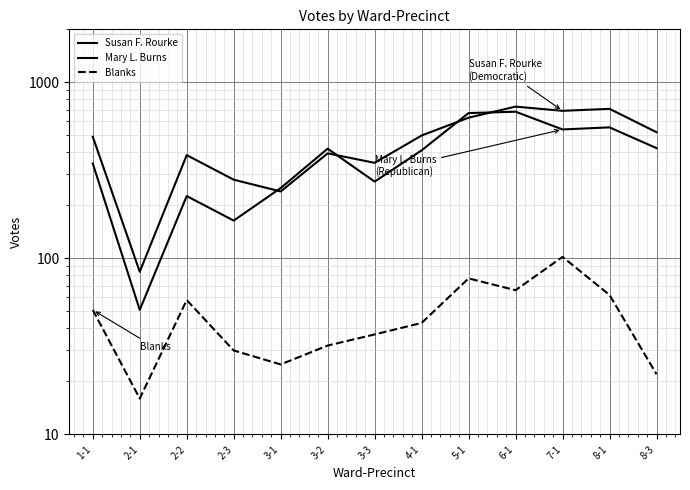

At which label is Blanks closest to 59?

2-2